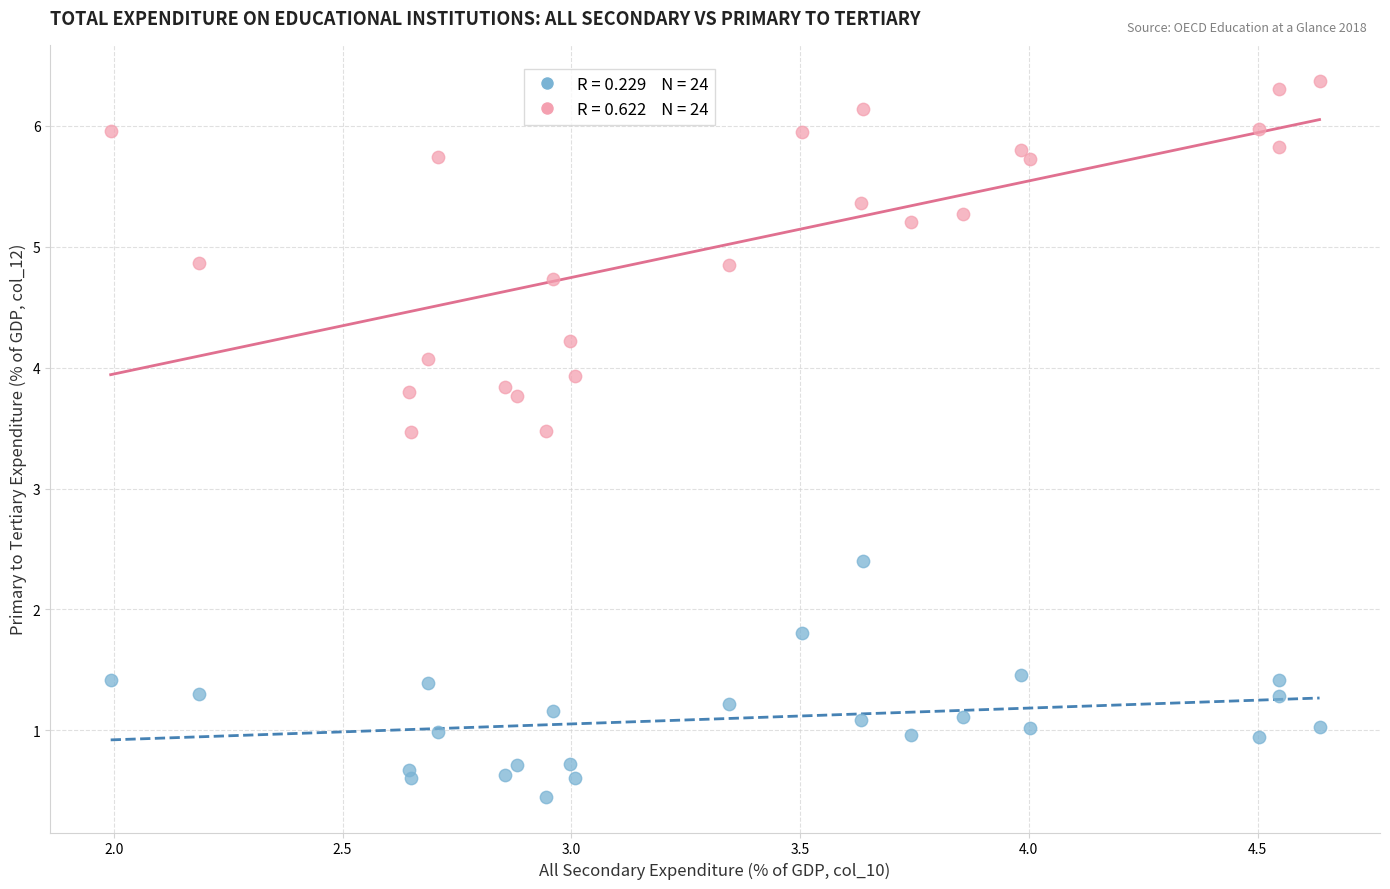

Across all data points, what is the range of Y values (max minus min)?

5.9